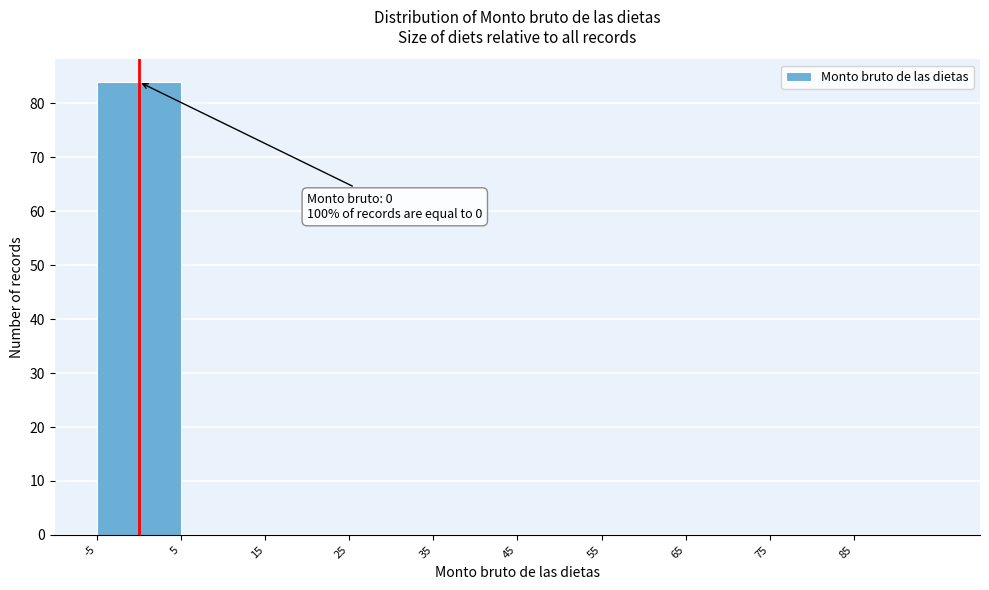

Which range on the x-axis has the tallest bar?

-5 to 5